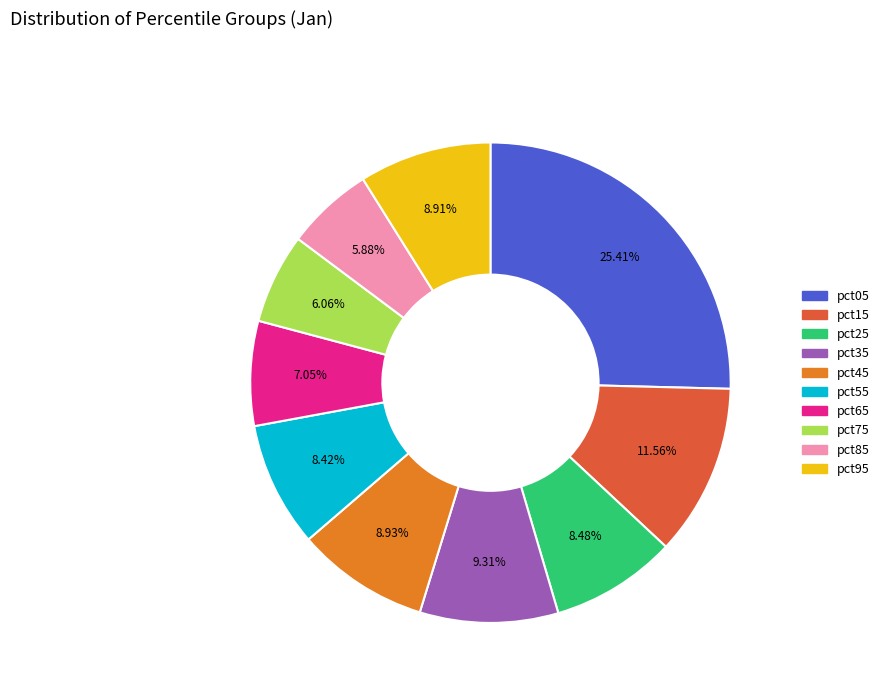

The pct65 slice represents 13% of the pie. True or false?

False